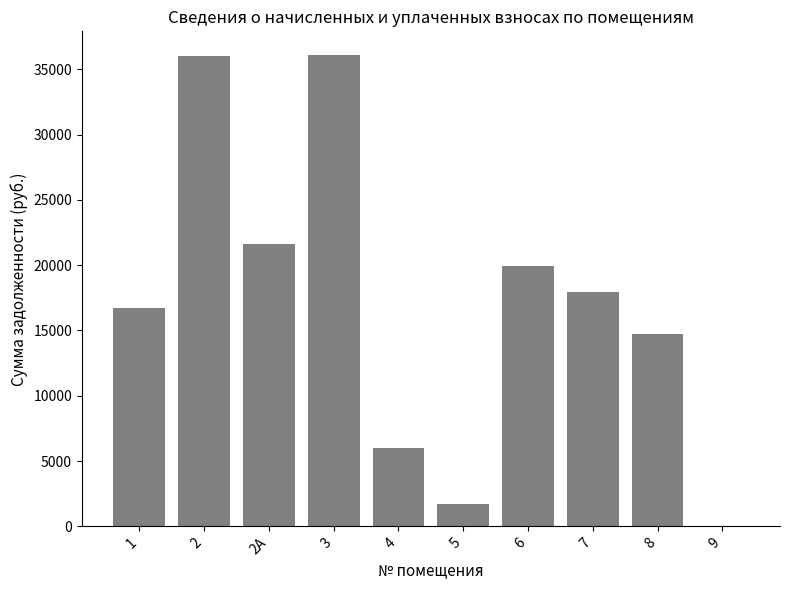

At which label is the value closest to 18052?

7